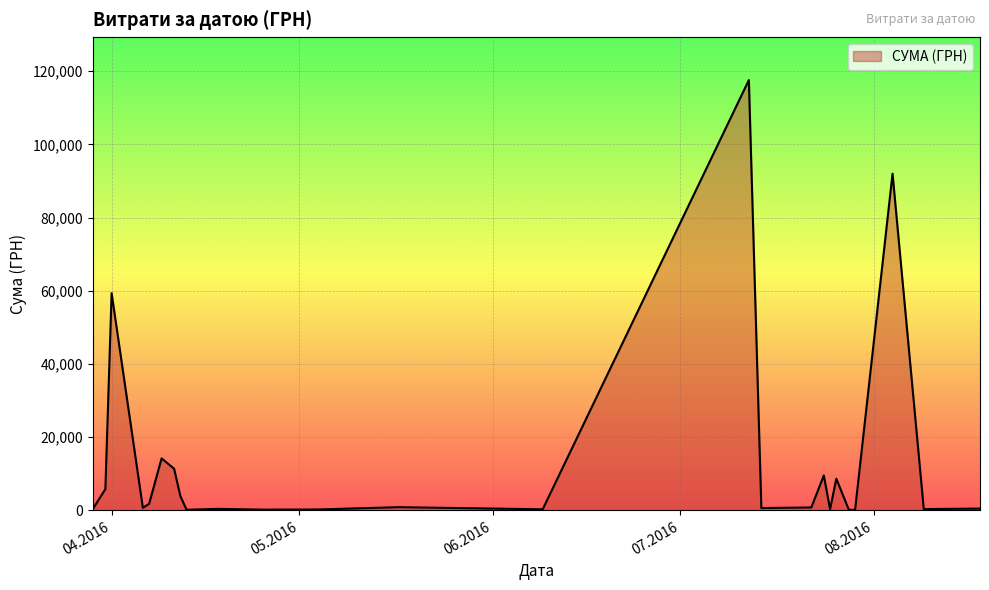

How many lines are shown in the chart?

1